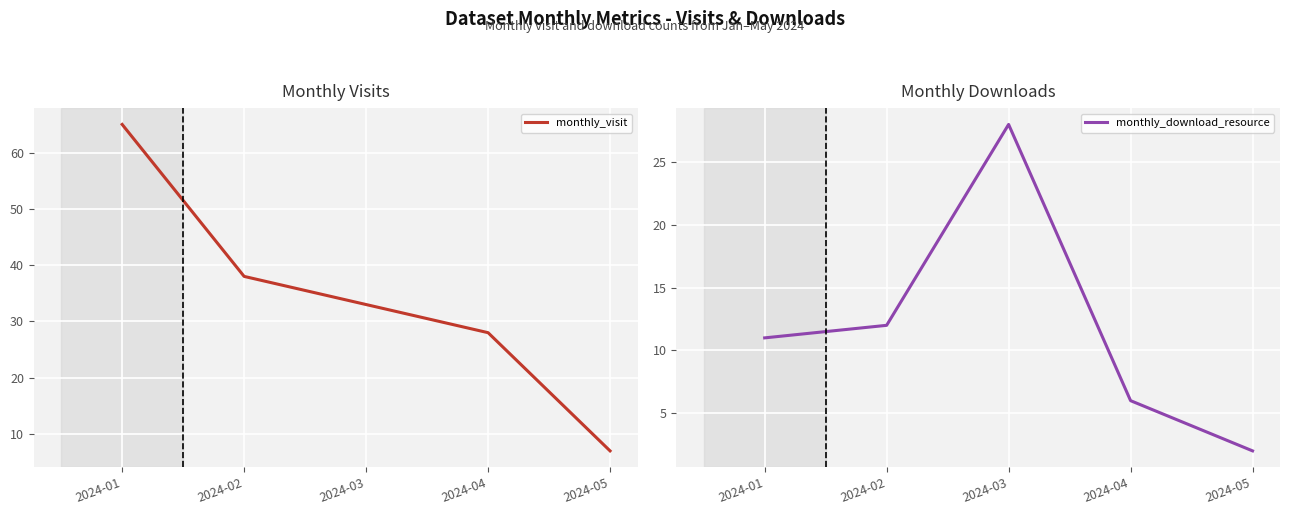

Where does the monthly_visit series first go above 33?

2024-01